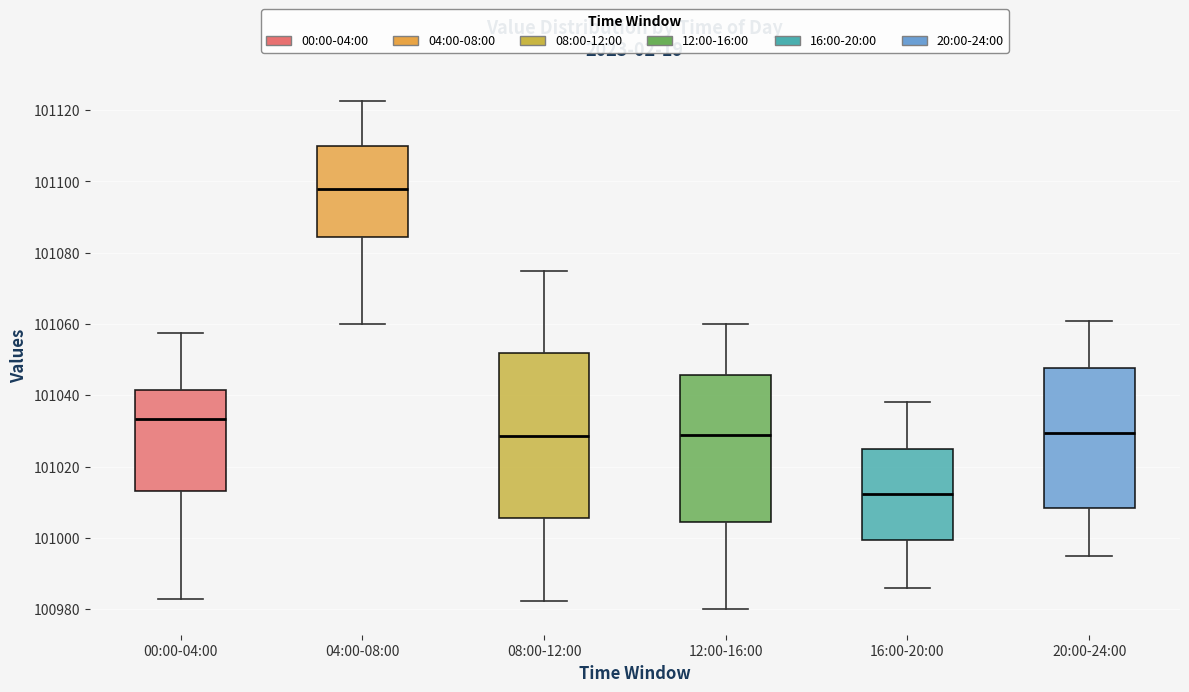

Where does the lower whisker of the box for 08:00-12:00 end on the y-axis? The values are not printed on the chart, so give them approximately, as read against the axis.

100982